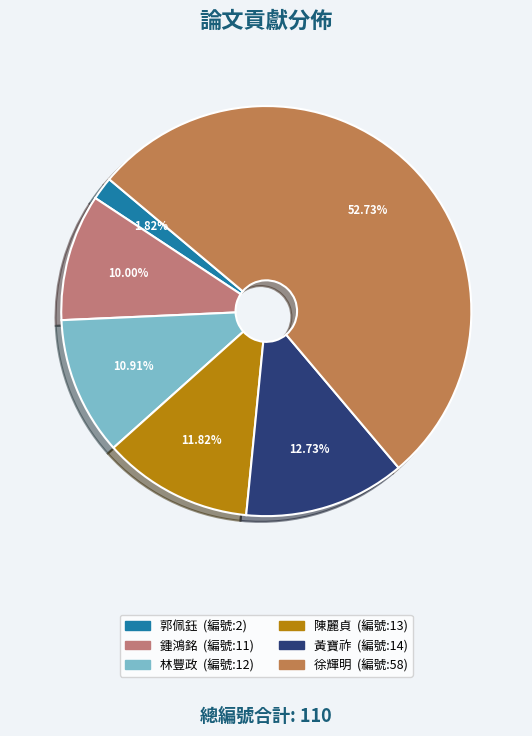

True or false: 鍾鴻銘 accounts for 1% of the total.

False